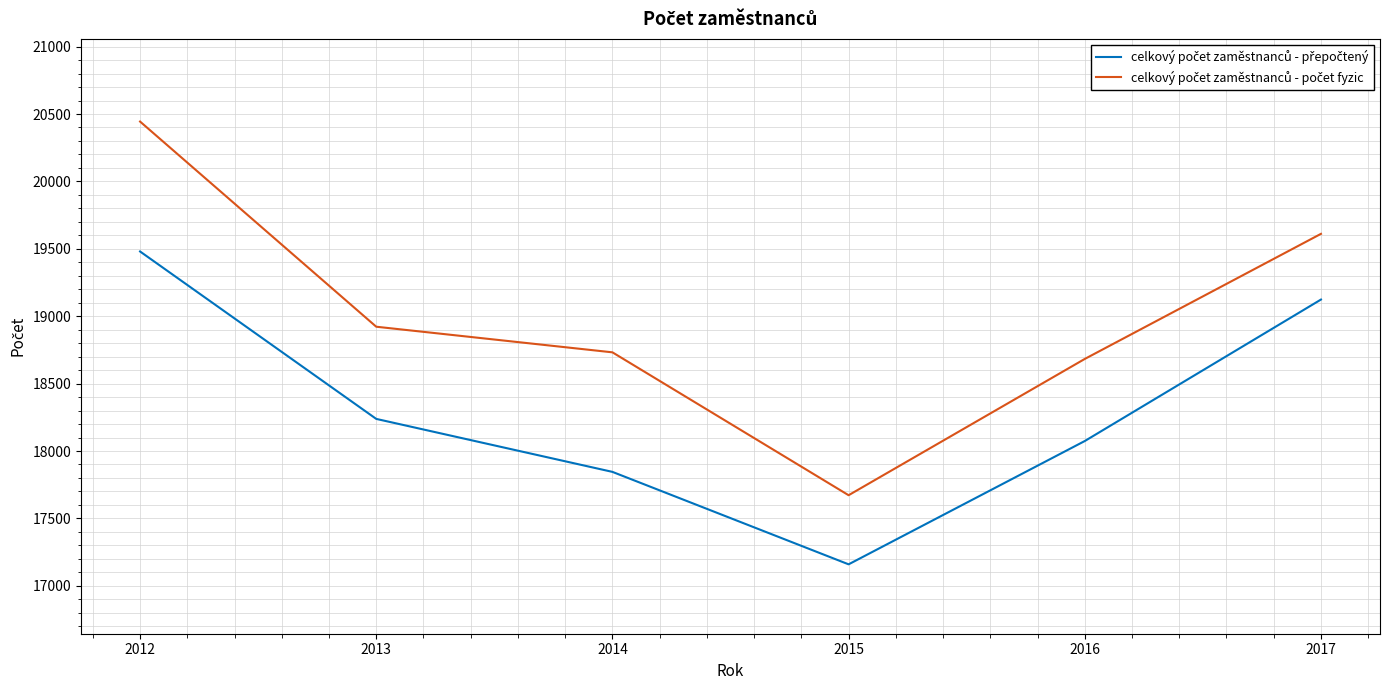

What is the minimum value shown in the chart?

17159.3